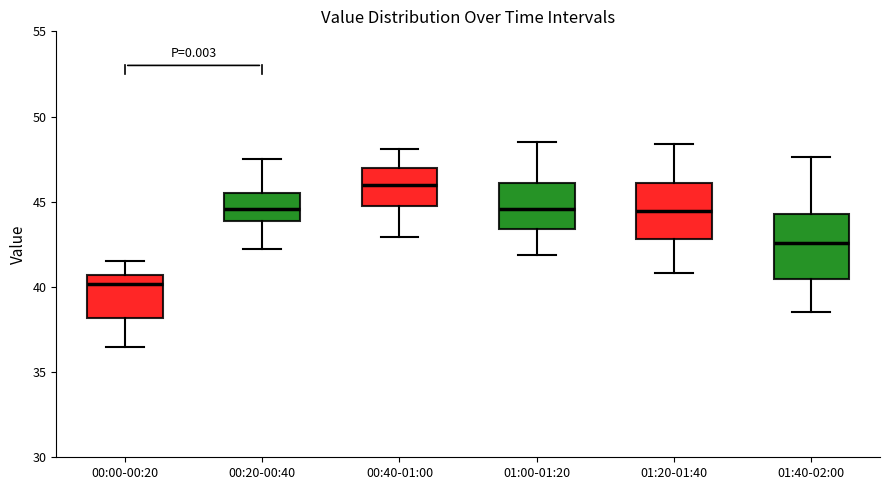

Reading left to right, transcribe this box plot: for each box, give where its median line is, the range the box spans, and where its two whiskers end, as read against the y-axis. The values are not printed on the chart, so give them approximately, as read against the axis.

00:00-00:20: median 40.0, box 38.0 to 40.5, whiskers 36.5 to 41.5
00:20-00:40: median 44.5, box 44.0 to 45.5, whiskers 42.0 to 47.5
00:40-01:00: median 46.0, box 45.0 to 47.0, whiskers 43.0 to 48.0
01:00-01:20: median 44.5, box 43.5 to 46.0, whiskers 42.0 to 48.5
01:20-01:40: median 44.5, box 43.0 to 46.0, whiskers 41.0 to 48.5
01:40-02:00: median 42.5, box 40.5 to 44.5, whiskers 38.5 to 47.5